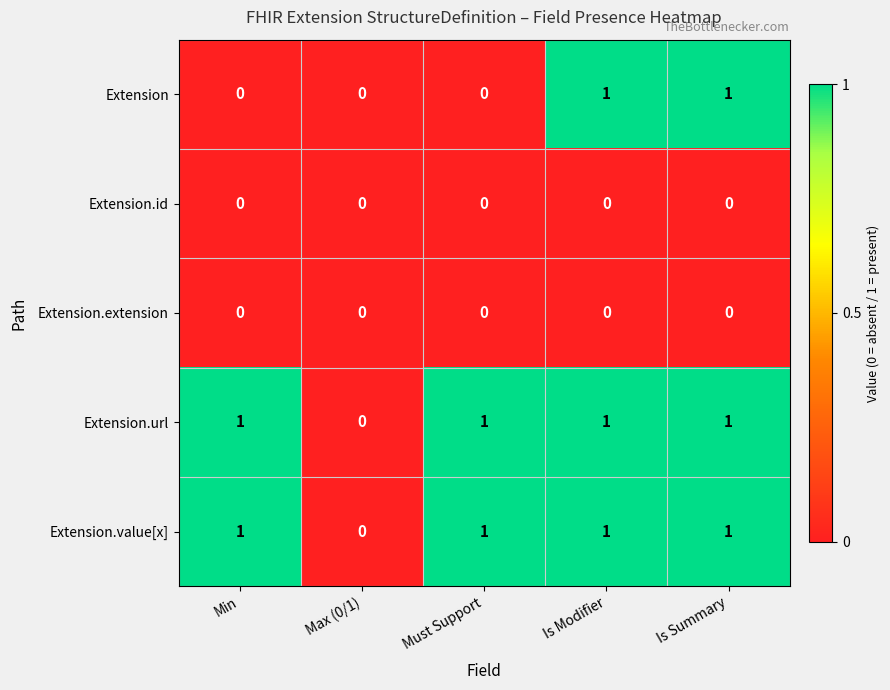

Count the number of categories in the chart.

5